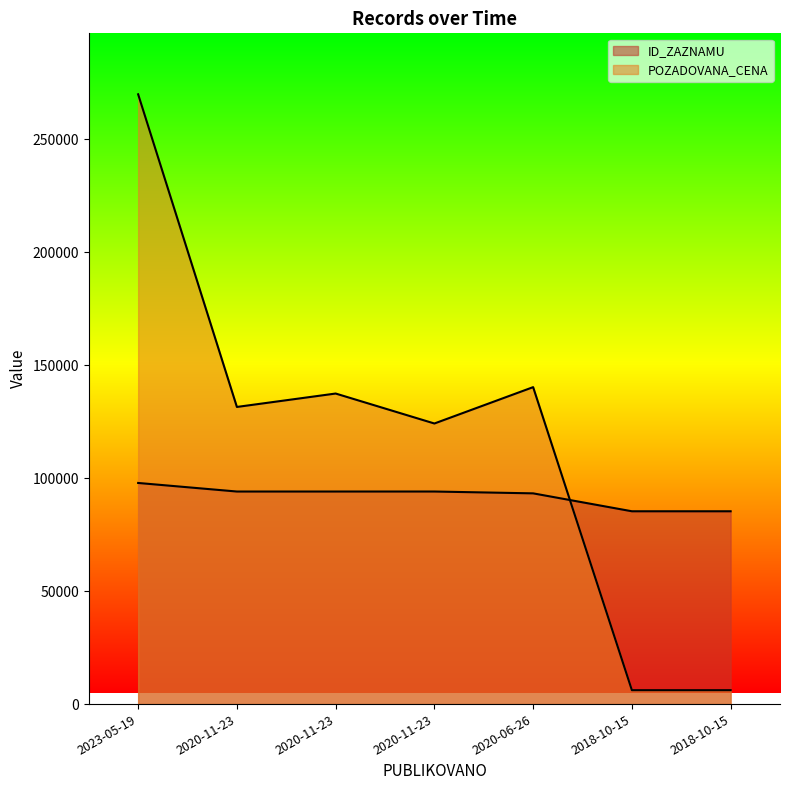

At which label is ID_ZAZNAMU closest to 91646?

2020-06-26